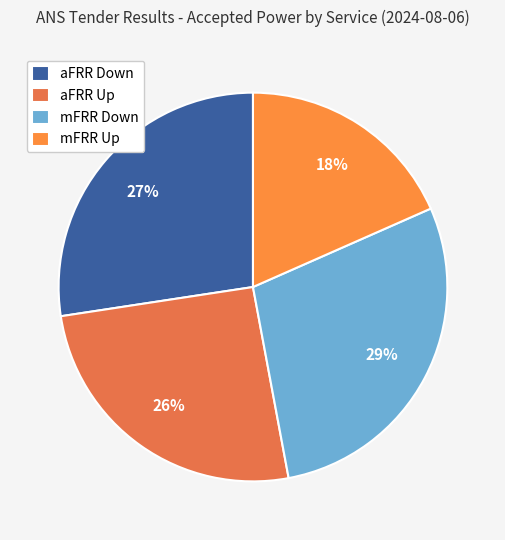

How many segments does this pie chart have?

4